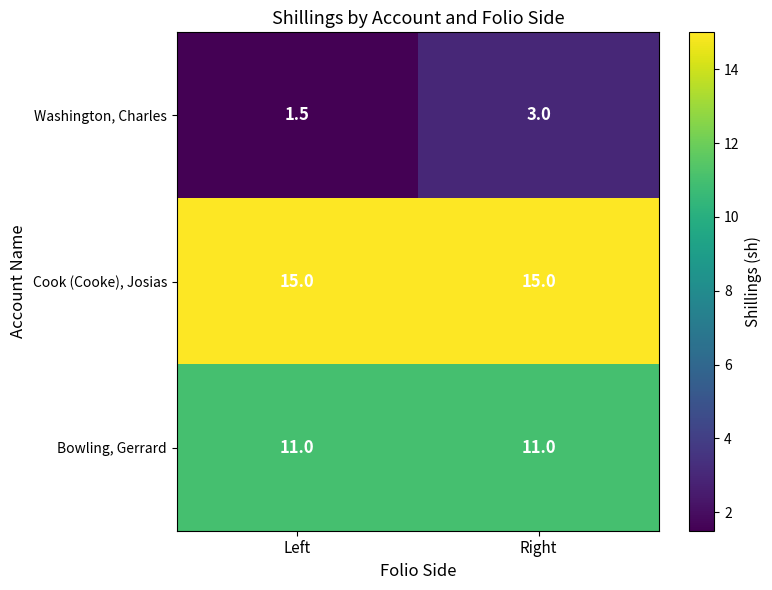

Which series has the largest total across all categories?

Cook (Cooke), Josias